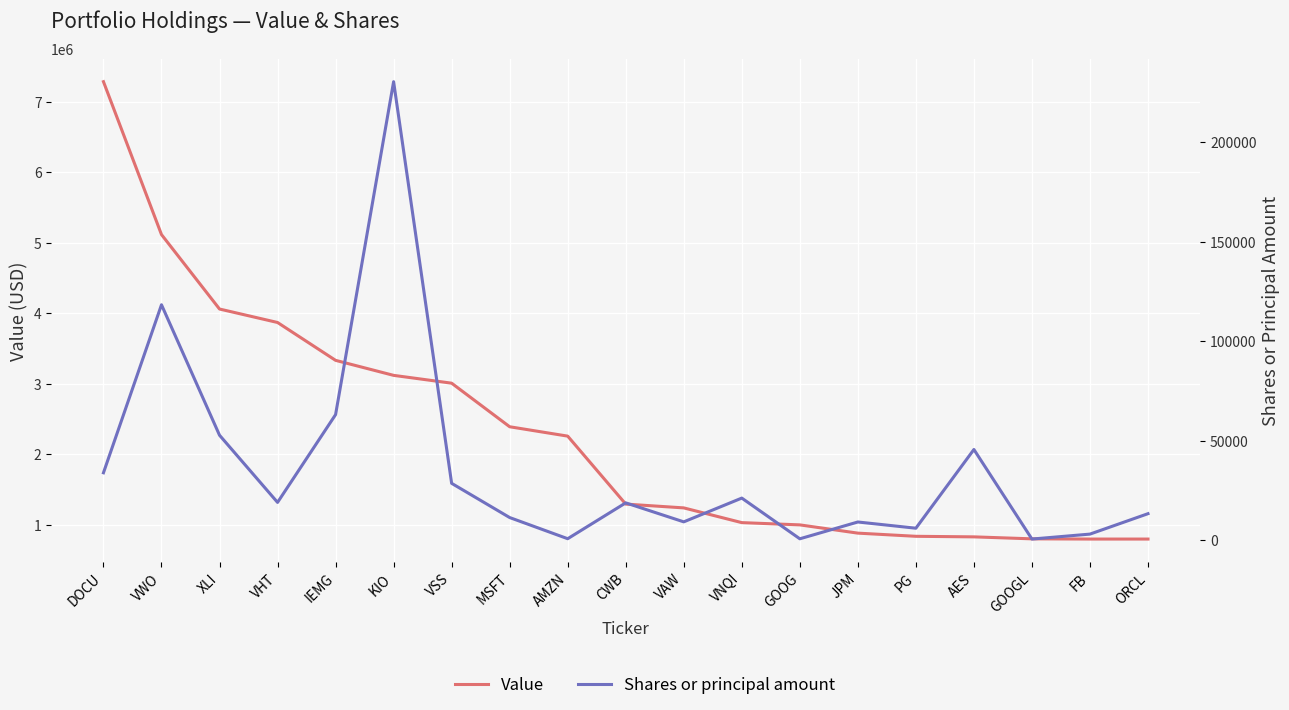

How many categories are shown in the chart?

19